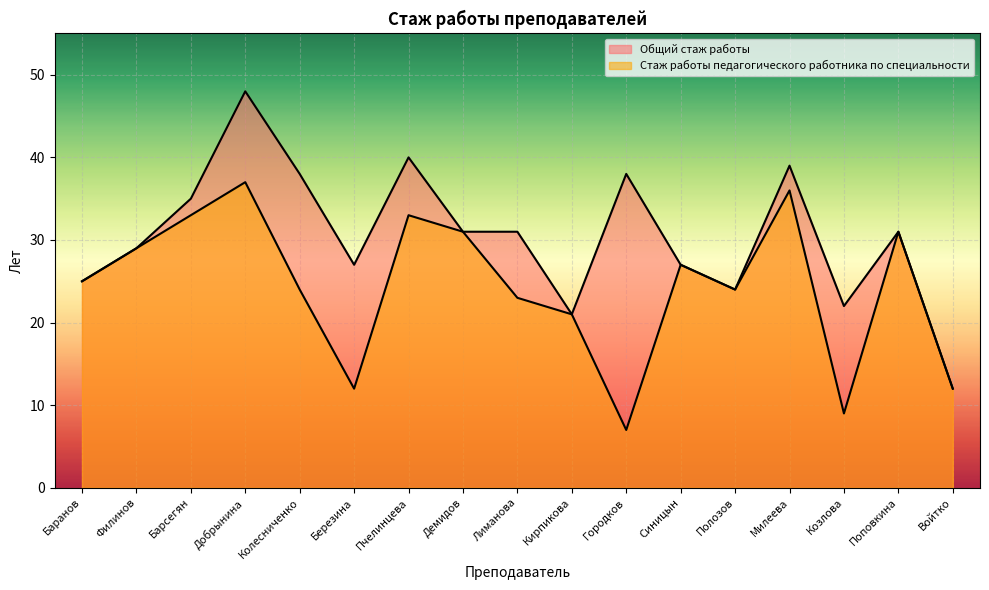

What is the sum of all Стаж работы педагогического работника по специальности values?

414